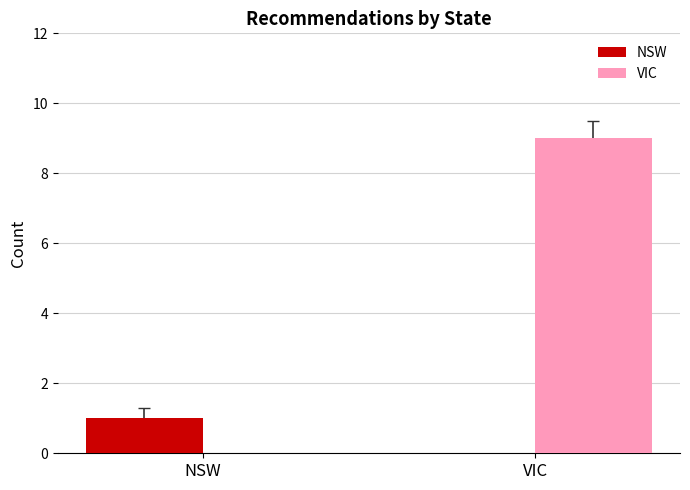

What is the greatest value displayed?

9